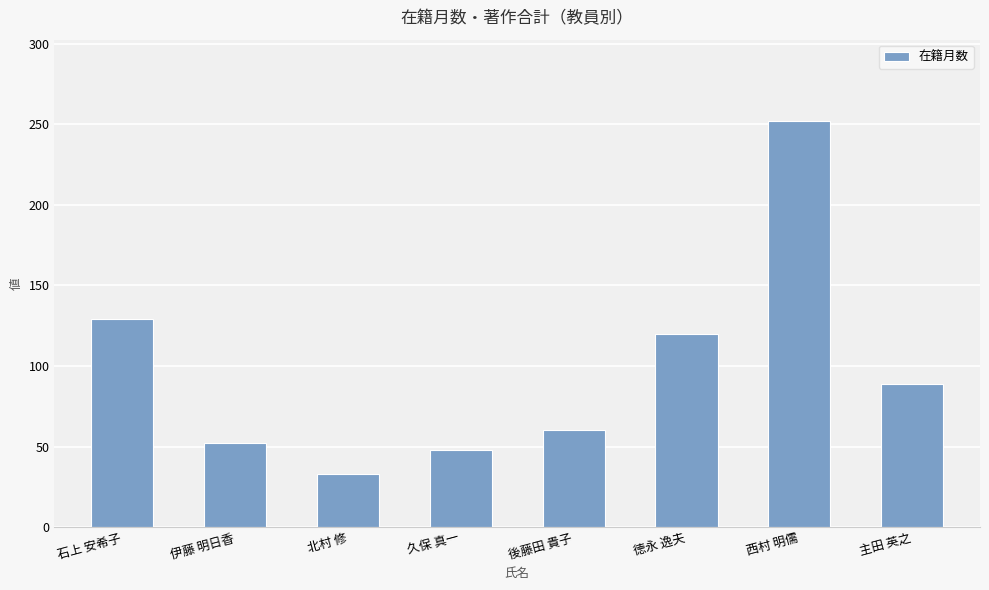

List the labels in order of value, largest first.

西村 明儒, 石上 安希子, 徳永 逸夫, 主田 英之, 後藤田 貴子, 伊藤 明日香, 久保 真一, 北村 修